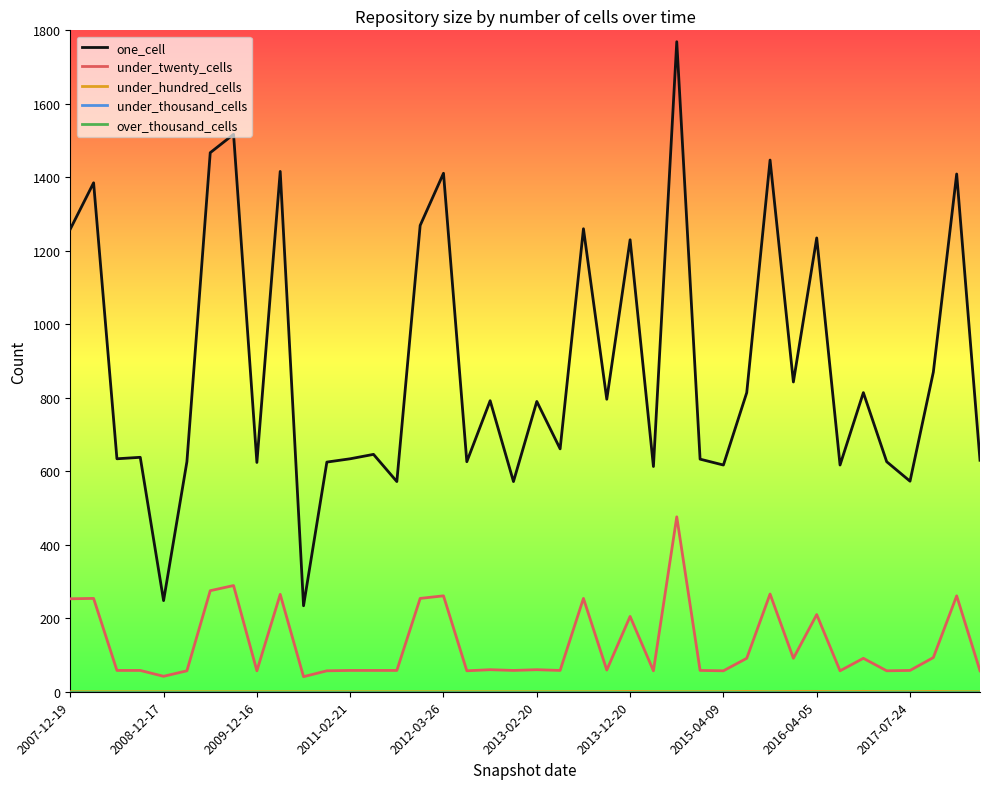

At how many categories does at least one series exceed 1269?

8